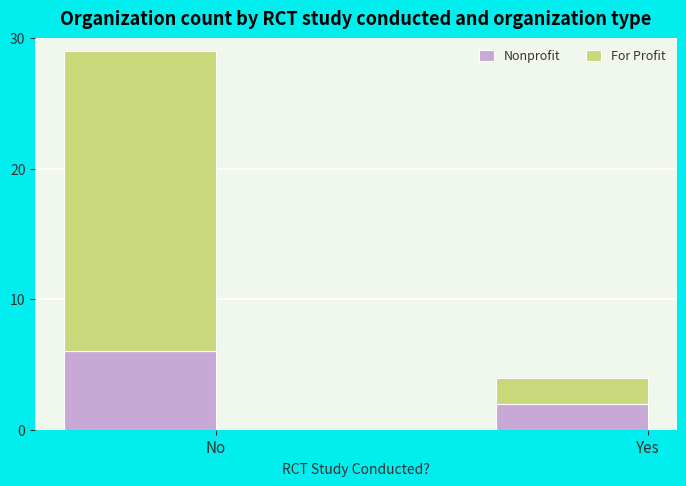

At which label does Nonprofit reach its minimum?

Yes